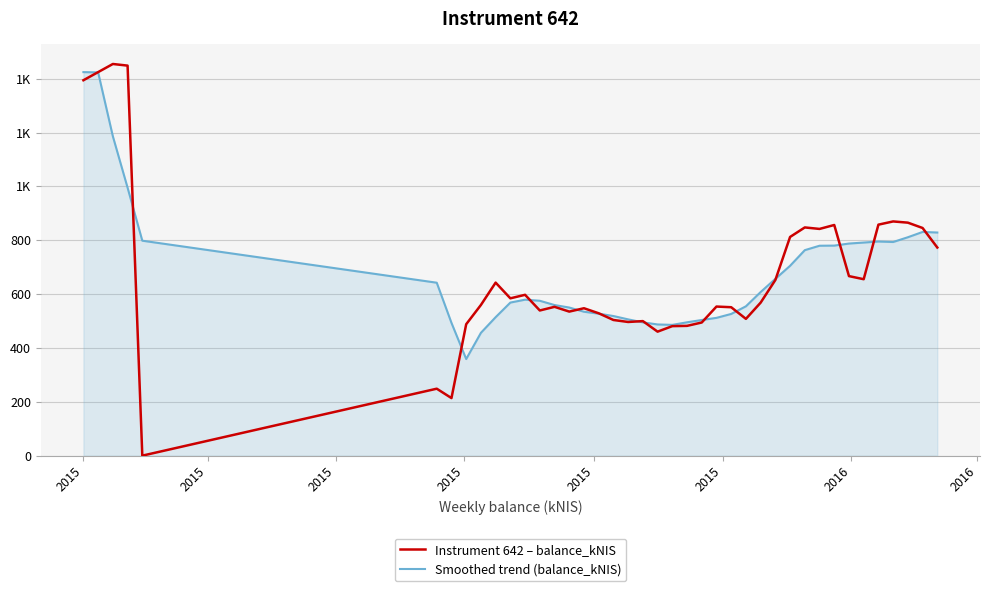

Does the chart display data point markers on the line(s)?

No